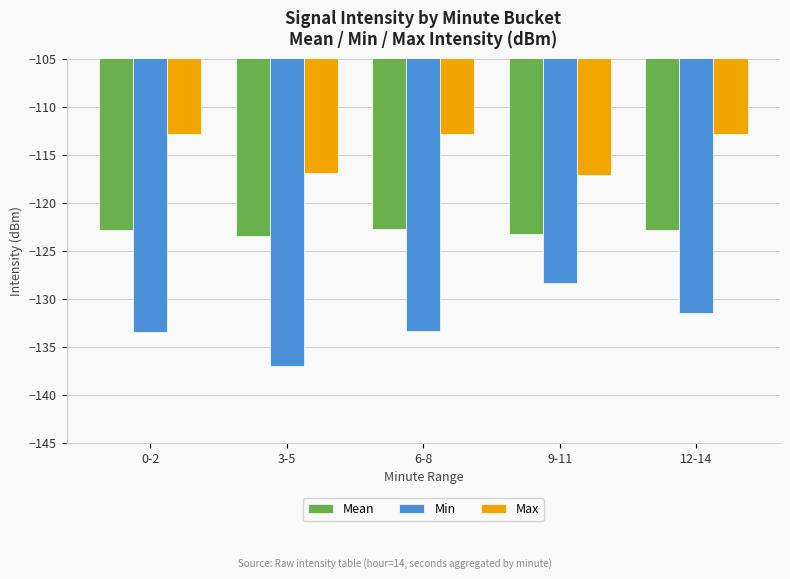

What are all the series names shown in the legend?

Mean, Min, Max